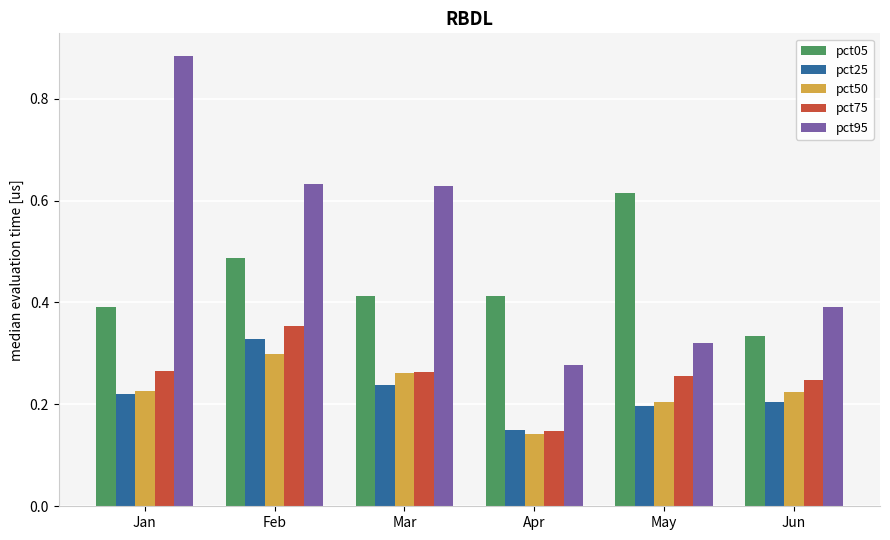

Which series changed the most between Jan and Jun?

pct95